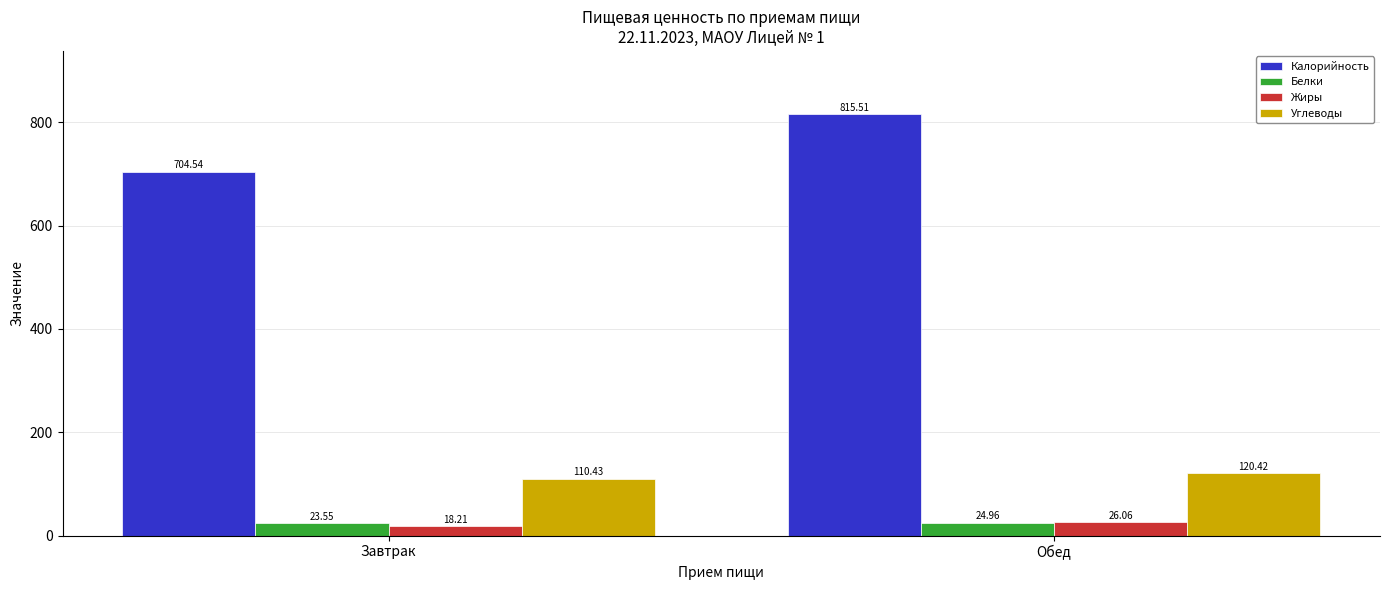

What is the sum of the Белки values at Завтрак and Обед?

48.5